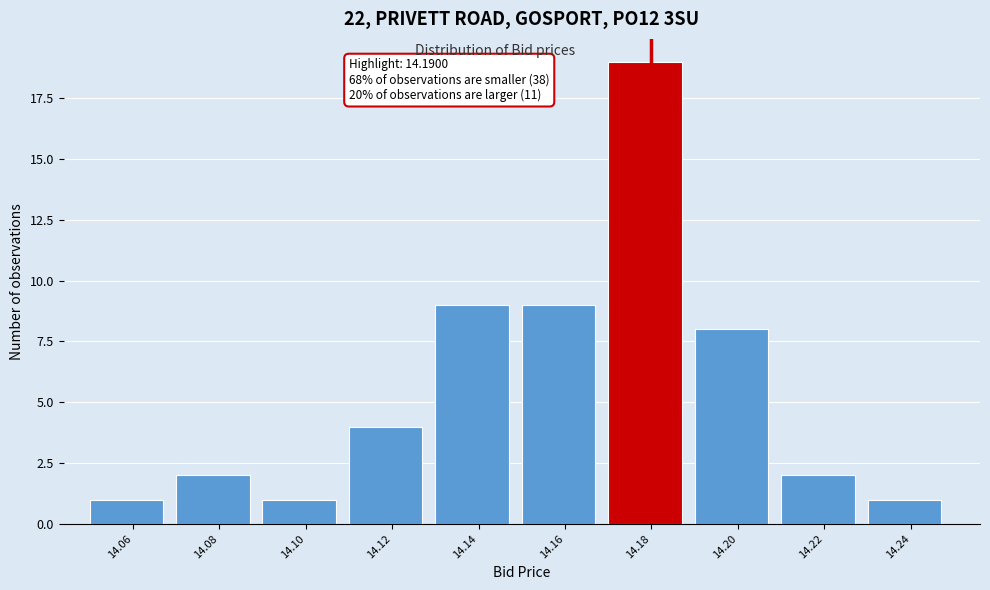

Reading left to right, transcribe all the data shown in this chart.

14.06=1	14.08=2	14.10=1	14.12=4	14.14=9	14.16=9	14.18=19	14.20=8	14.22=2	14.24=1